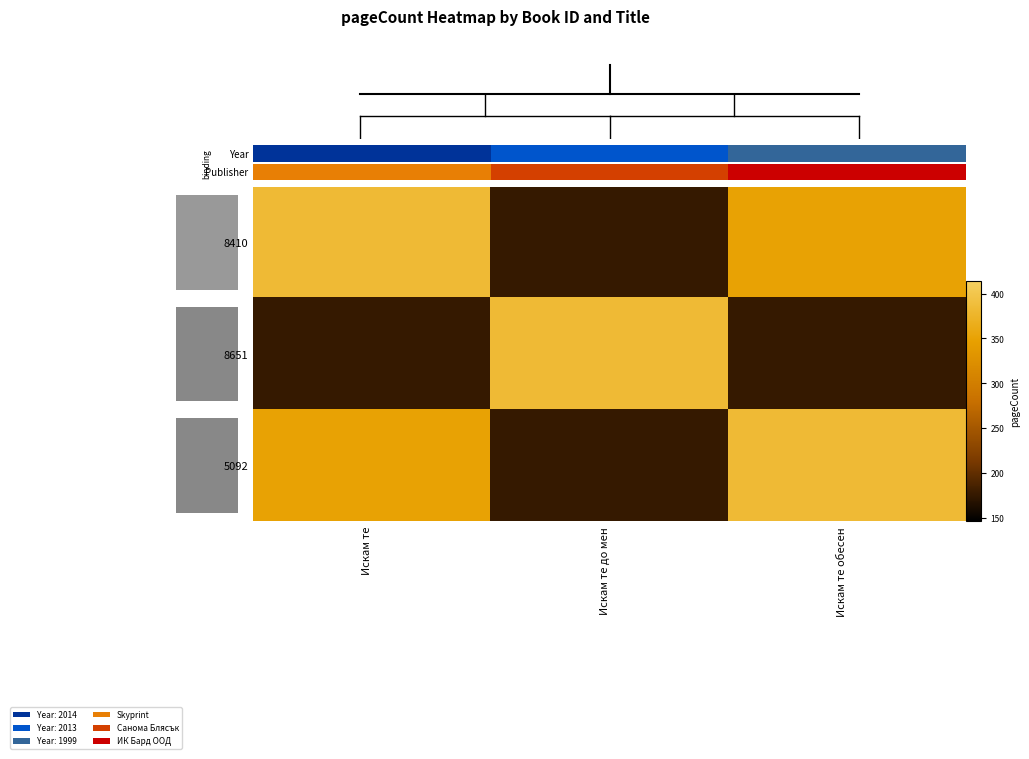

The value of 8410 at Искам те обесен is 488. True or false?

False